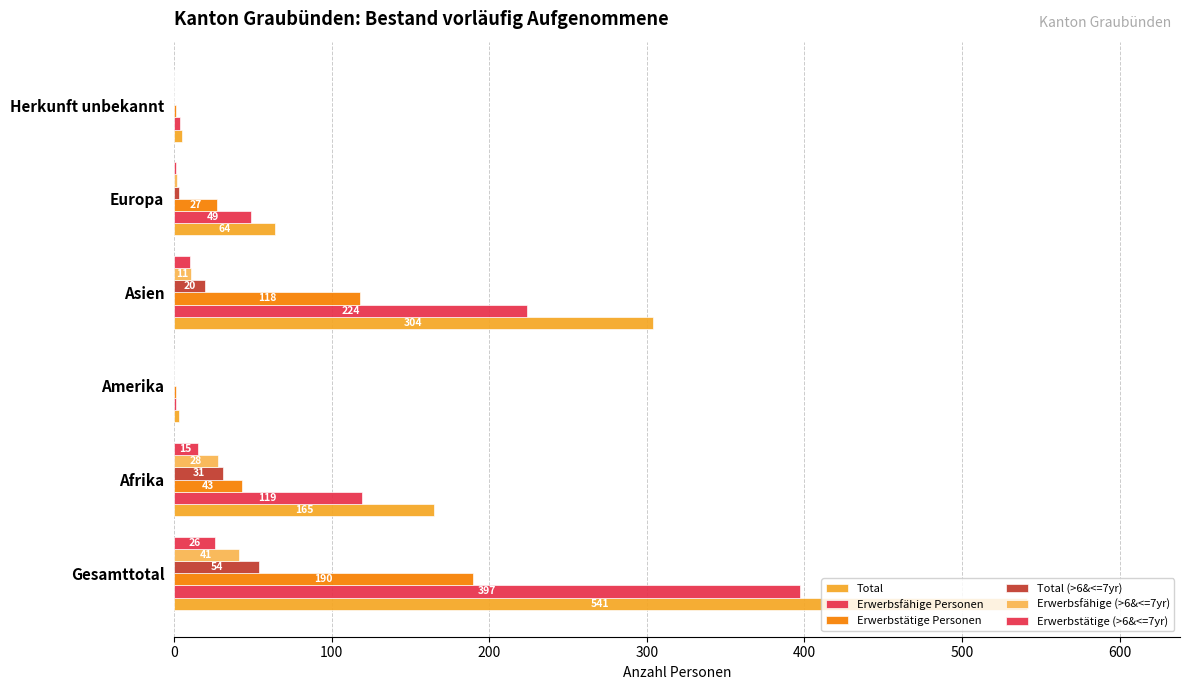

How many data points does each series have?

6